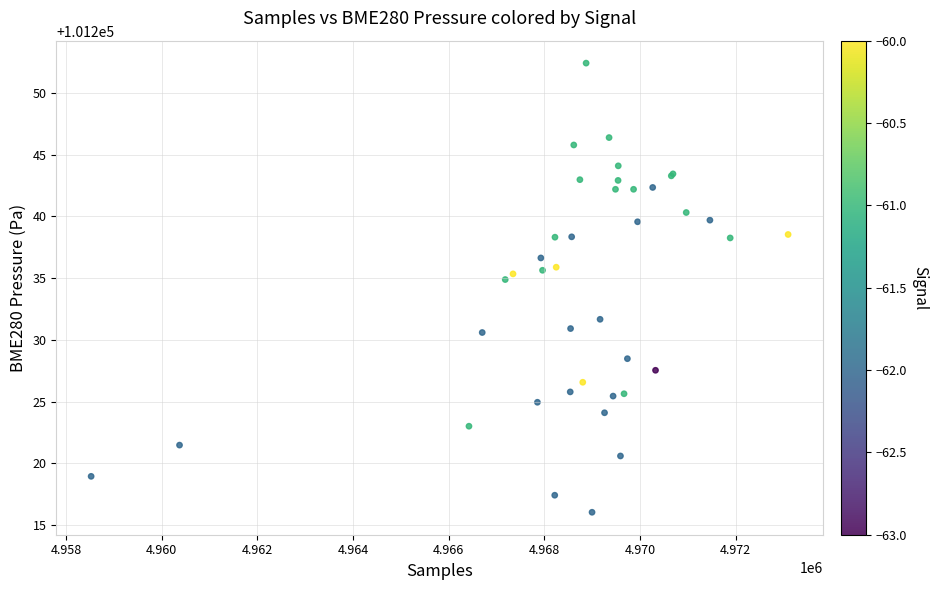

What Y value in the scatter plot is closest to 101234?

101234.9